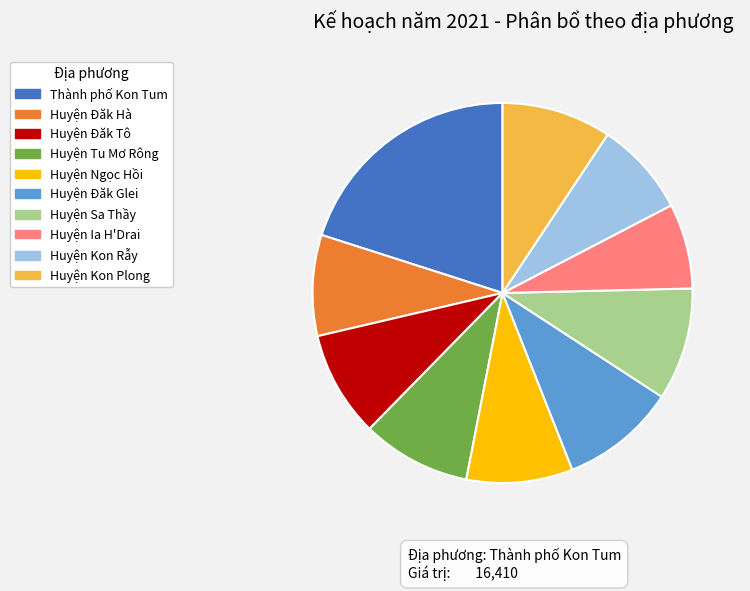

Do Huyện Tu Mơ Rông and Huyện Kon Rẫy together represent more than half of the pie?

No